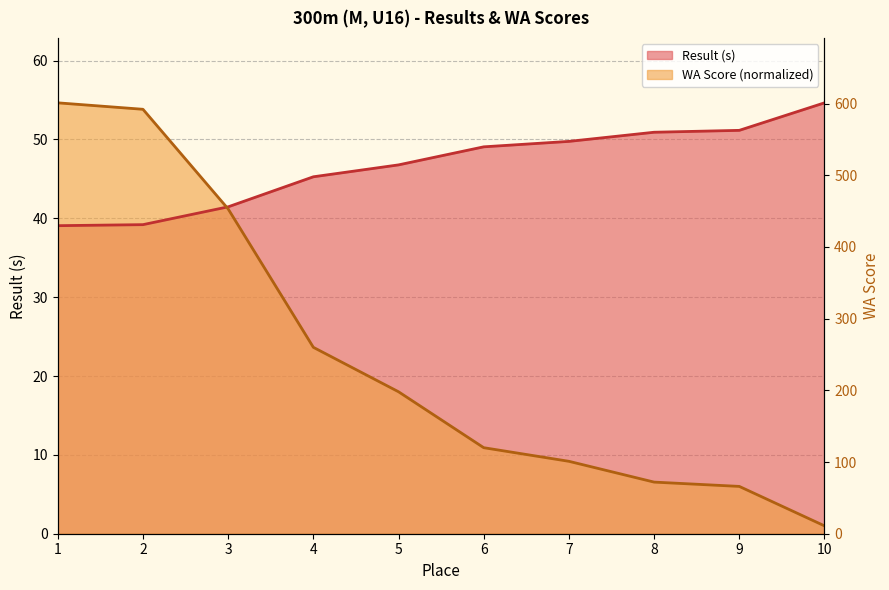

Which label corresponds to the smallest value in the chart?

10